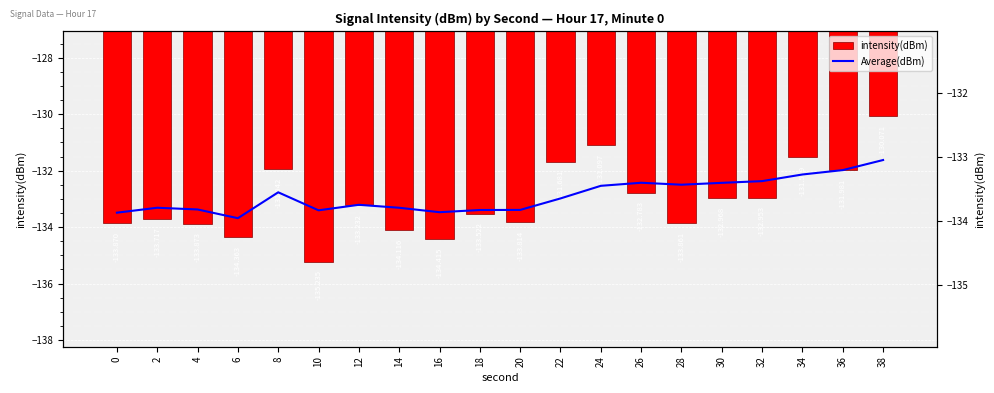

What are all the series names shown in the legend?

intensity(dBm), Average(dBm)